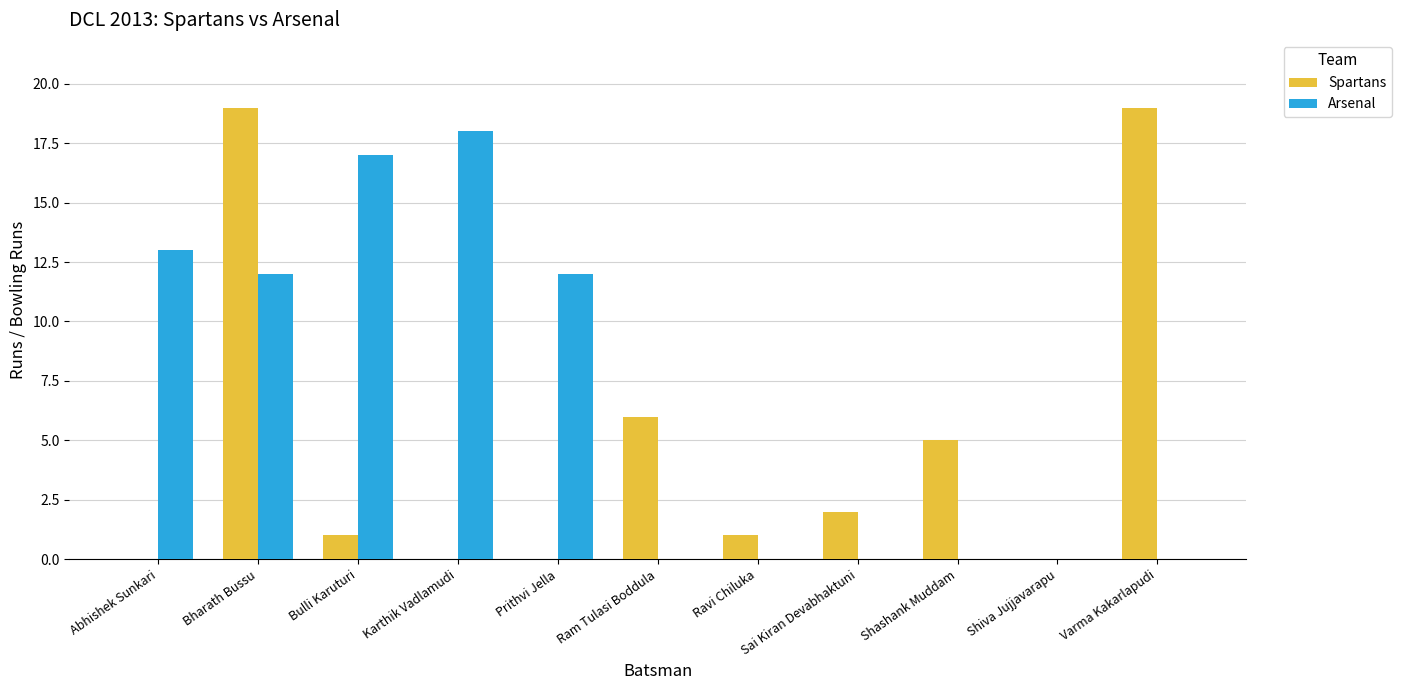

The value of Spartans at Abhishek Sunkari is 9. True or false?

False